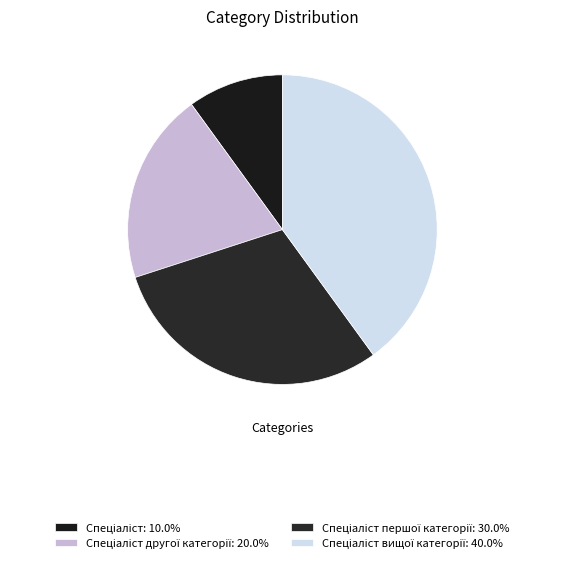

Rank the categories by value from highest to lowest.

Спеціаліст вищої категорії, Спеціаліст першої категорії, Спеціаліст другої категорії, Спеціаліст